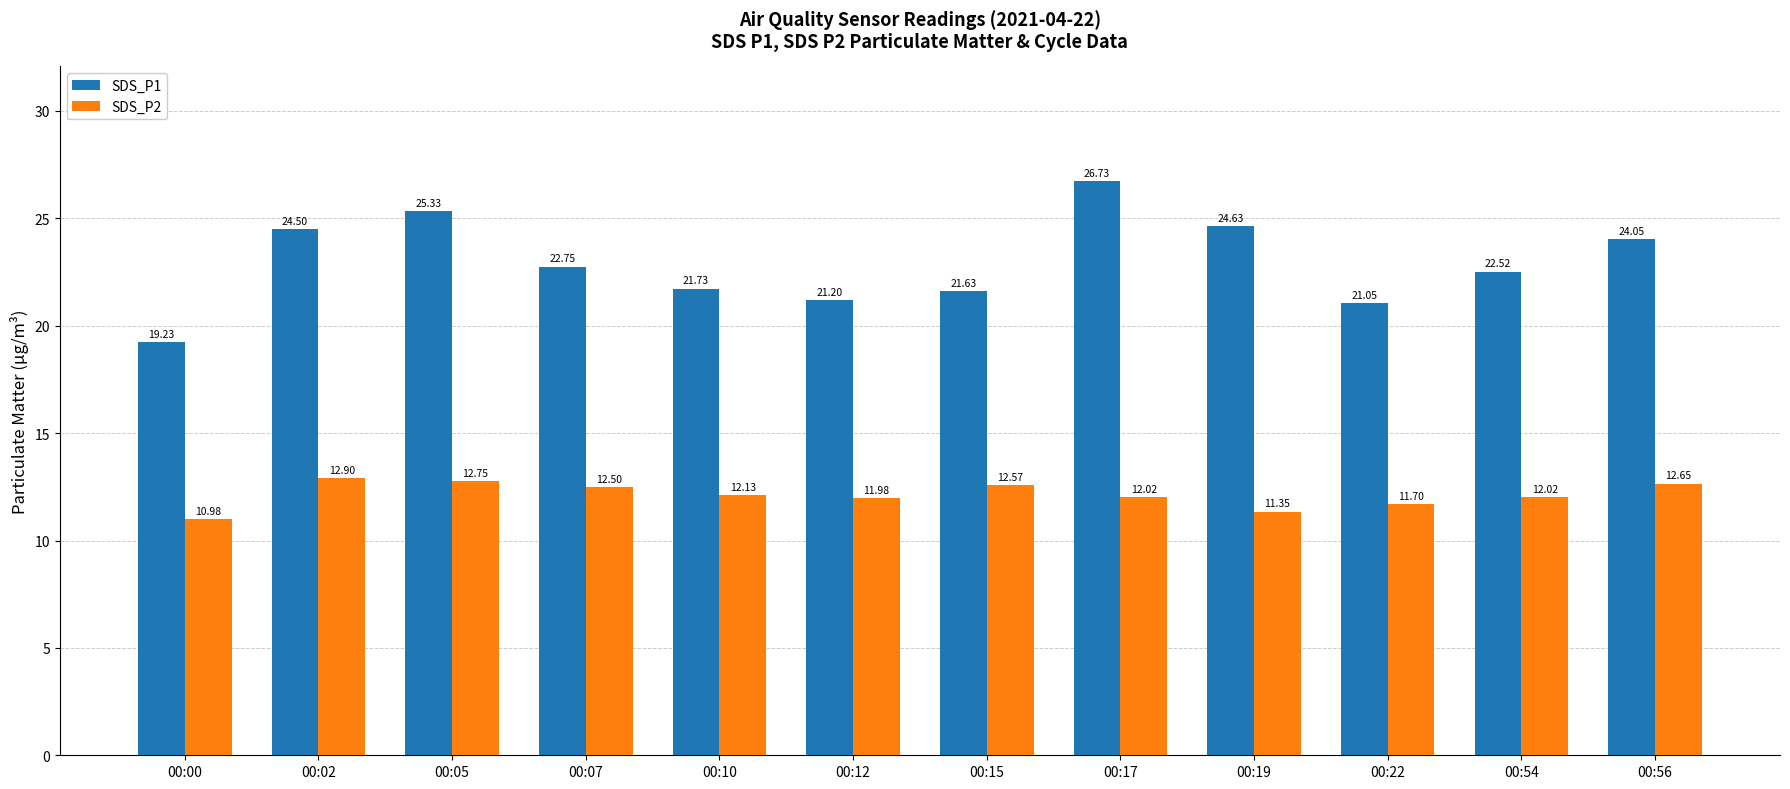

At which label is SDS_P2 closest to 11?

00:00